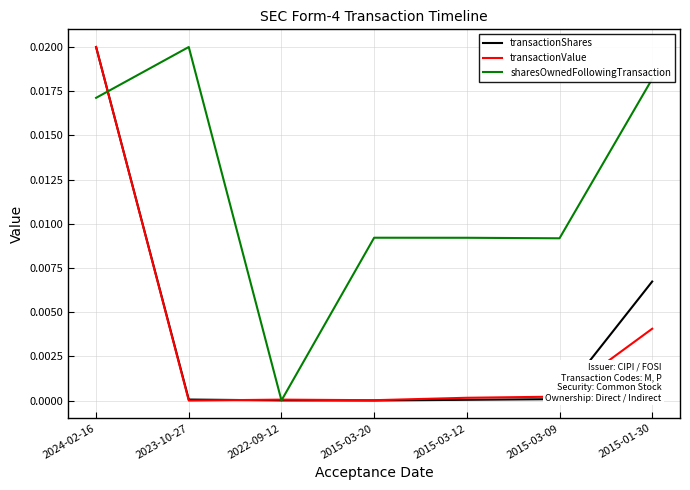

Which series changed the most between 2022-09-12 and 2015-03-20?

sharesOwnedFollowingTransaction